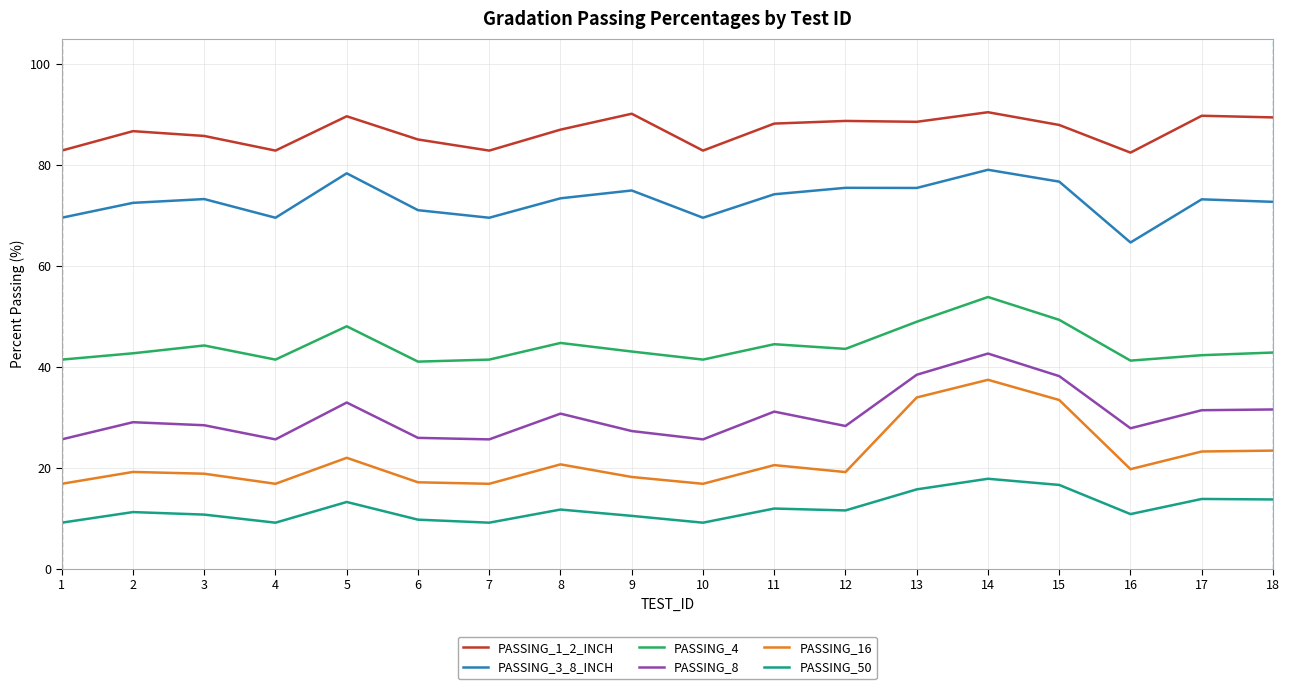

Between 3 and 13, which series saw the biggest shift?

PASSING_16